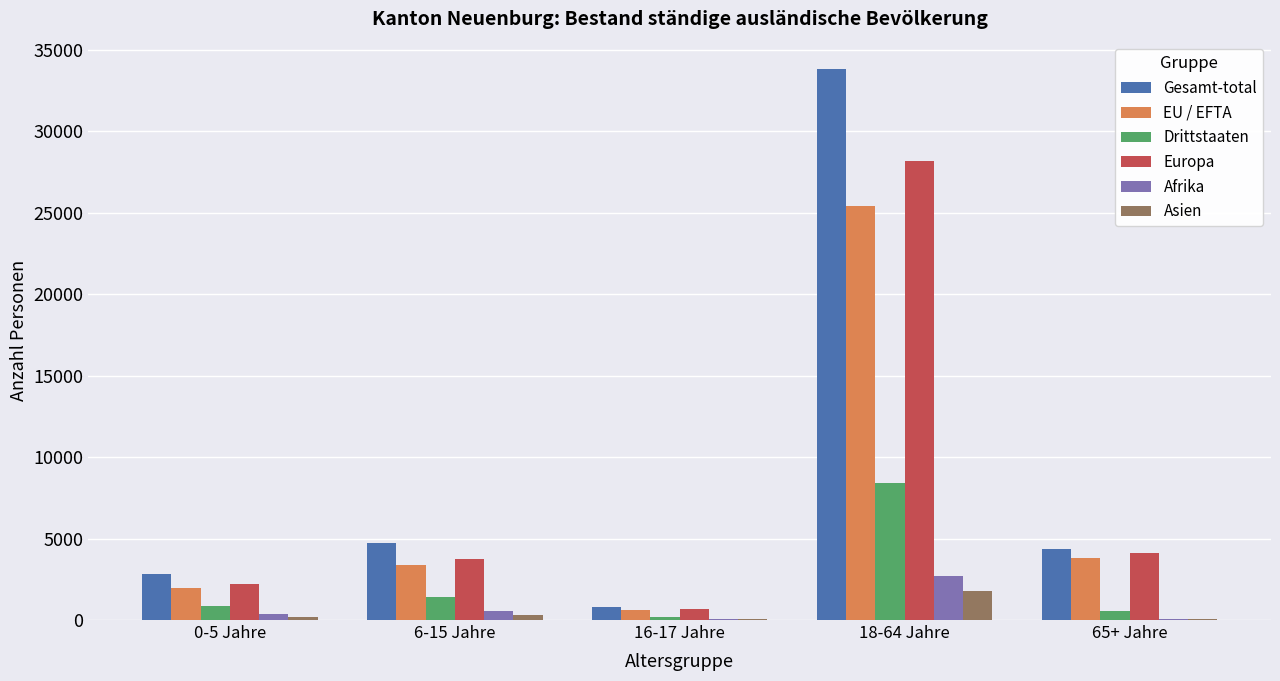

Is the value of Drittstaaten at 16-17 Jahre greater than the value of Europa at 0-5 Jahre?

No